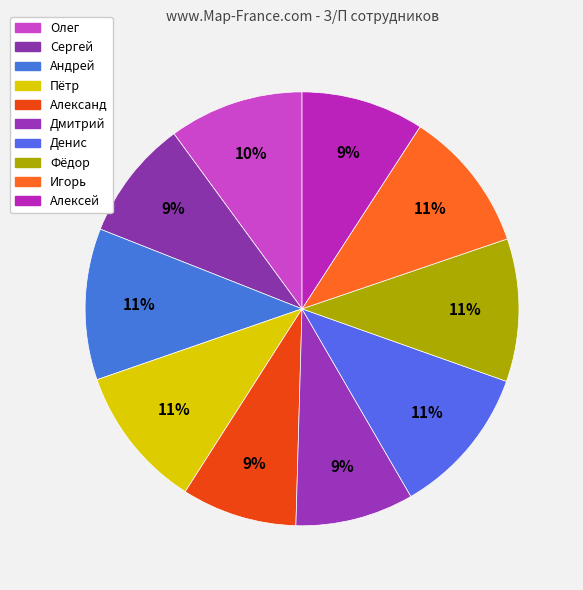

Which category has the biggest portion of the pie?

Андрей